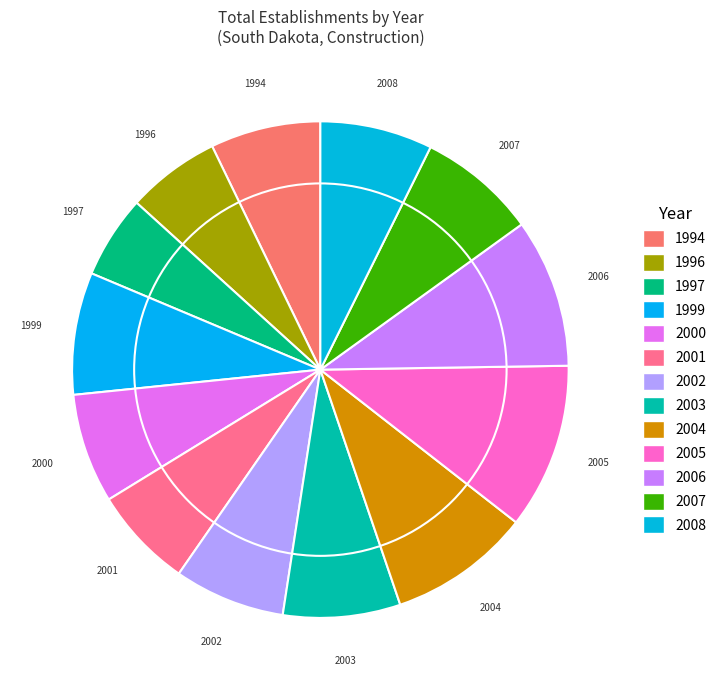

Approximately how many times larger is the value at 2005 compared to 2008?

1.5